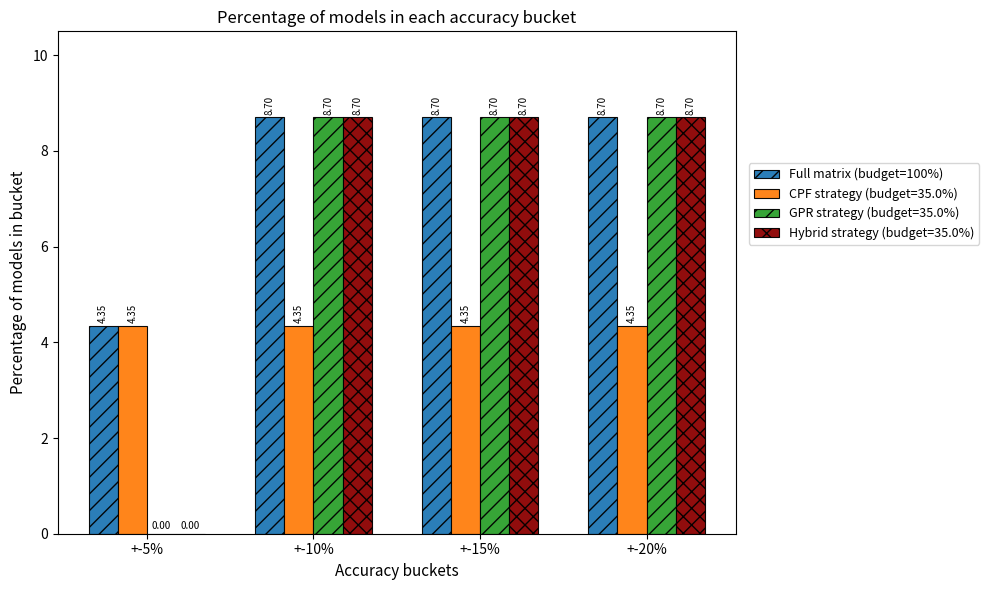

Is the value of Full matrix (budget=100%) at +-15% greater than the value of CPF strategy (budget=35.0%) at +-20%?

Yes